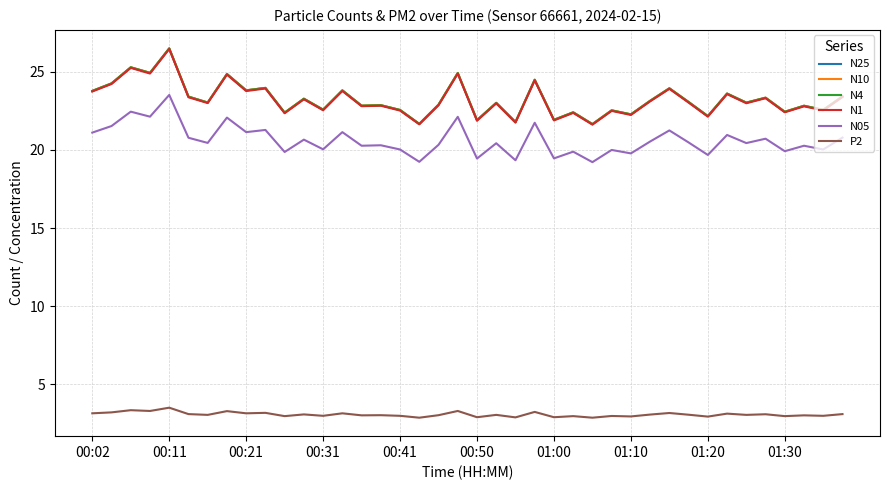

How many lines are shown in the chart?

6